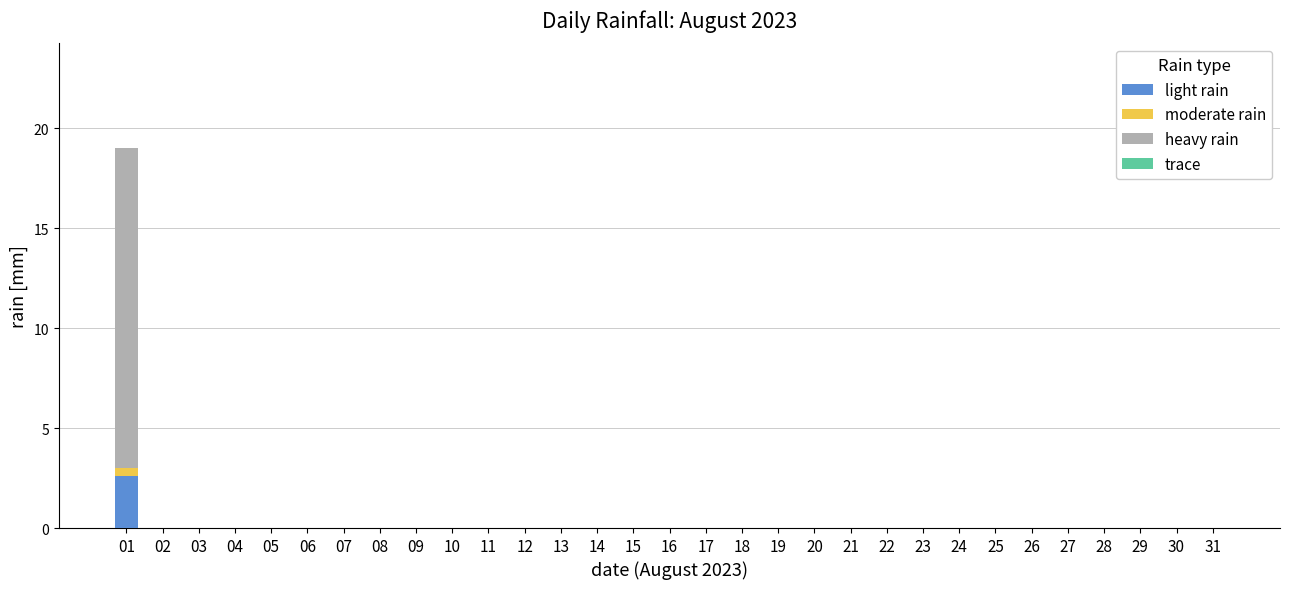

Is it true that light rain equals 0.0 at 05?

True